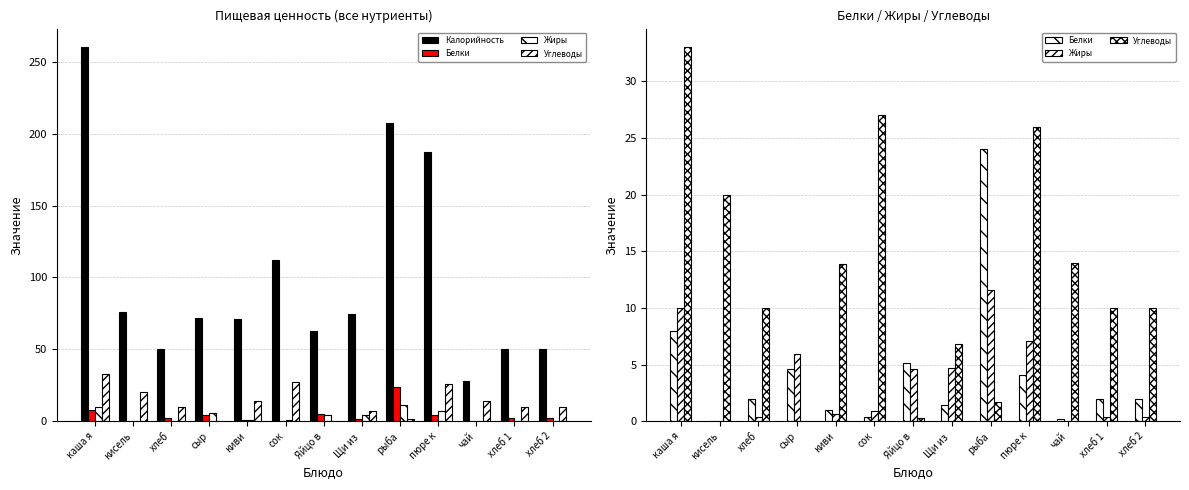

At how many categories does at least one series exceed 60?

9